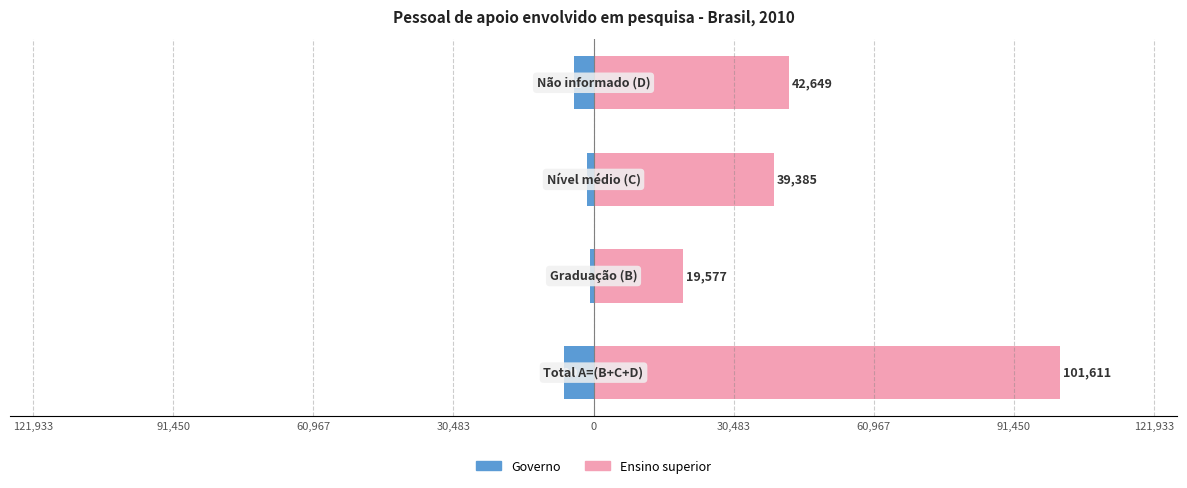

How many values in the Ensino superior series are below 42649?

2